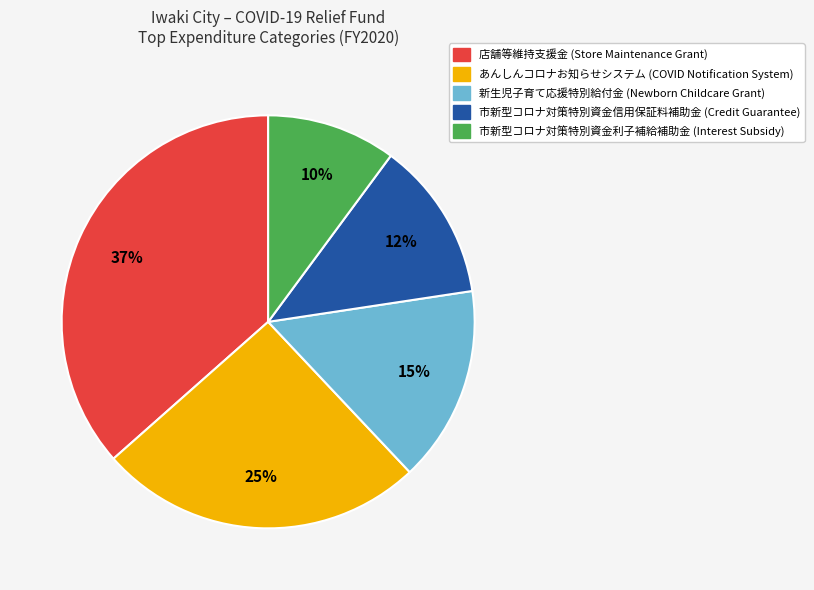

Count the number of slices in the pie.

5